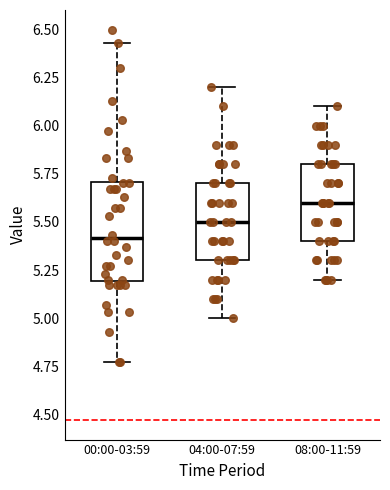

Where does the lower whisker of the box for 08:00-11:59 end on the y-axis? The values are not printed on the chart, so give them approximately, as read against the axis.

5.20